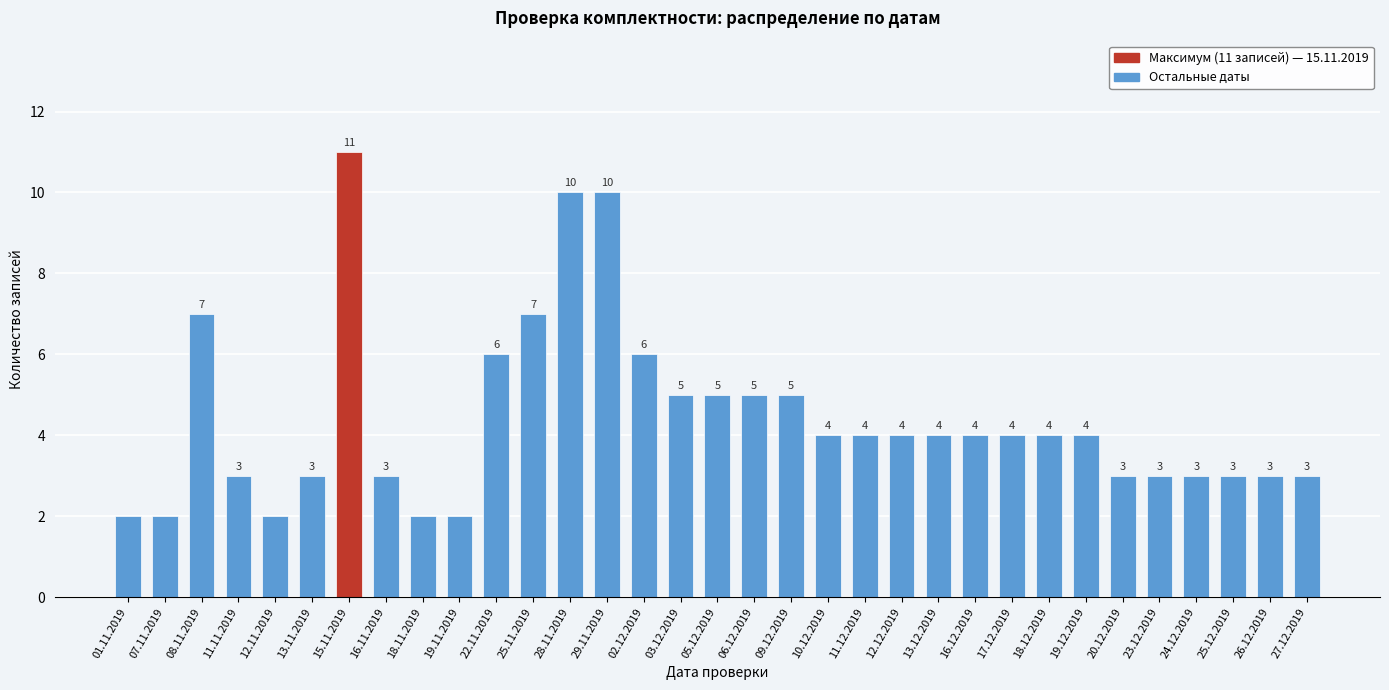

Reading left to right, what are all the values shown in this chart?

01.11.2019=2	07.11.2019=2	08.11.2019=7	11.11.2019=3	12.11.2019=2	13.11.2019=3	15.11.2019=11	16.11.2019=3	18.11.2019=2	19.11.2019=2	22.11.2019=6	25.11.2019=7	28.11.2019=10	29.11.2019=10	02.12.2019=6	03.12.2019=5	05.12.2019=5	06.12.2019=5	09.12.2019=5	10.12.2019=4	11.12.2019=4	12.12.2019=4	13.12.2019=4	16.12.2019=4	17.12.2019=4	18.12.2019=4	19.12.2019=4	20.12.2019=3	23.12.2019=3	24.12.2019=3	25.12.2019=3	26.12.2019=3	27.12.2019=3